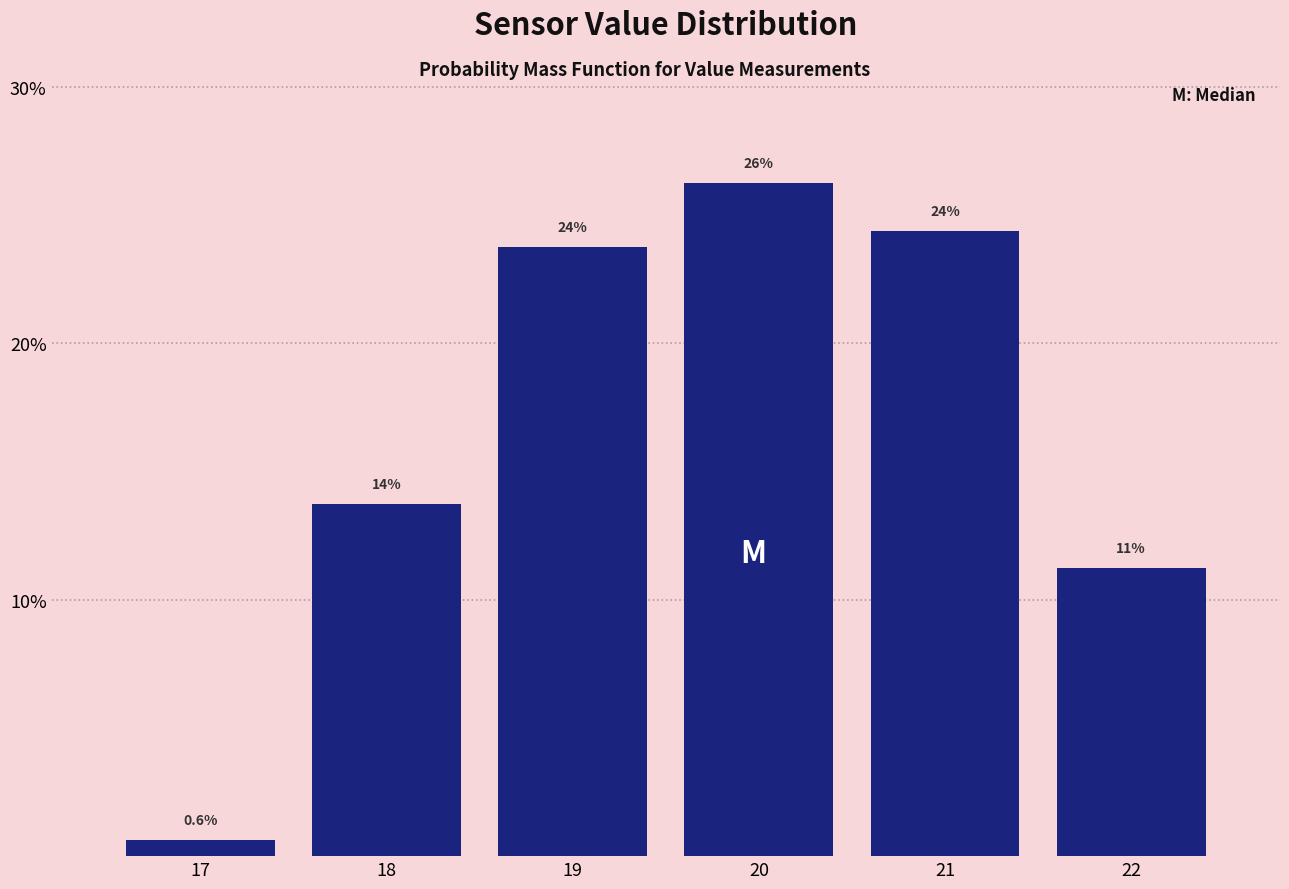

Are the bars horizontal?

No